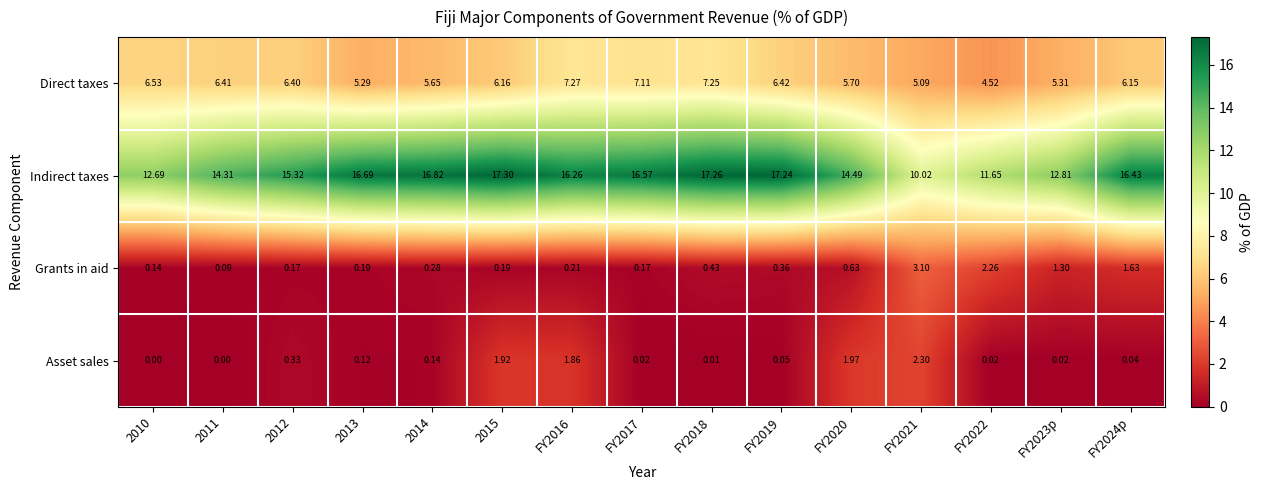

Between 2012 and FY2016, which series saw the biggest shift?

Asset sales